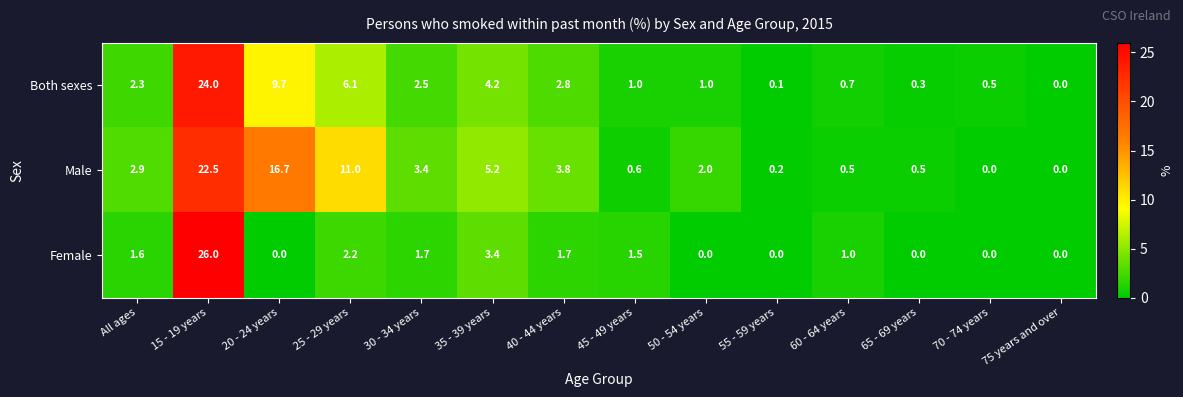

At how many categories does at least one series exceed 25?

1